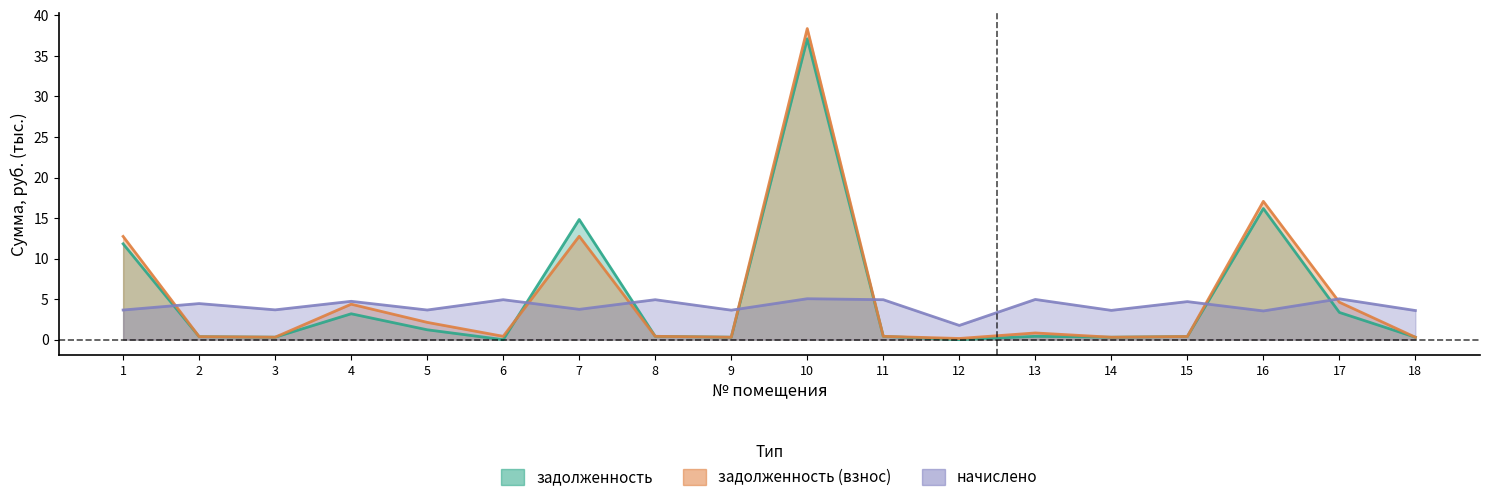

True or false: начислено has more than 0 interior local peaks.

True